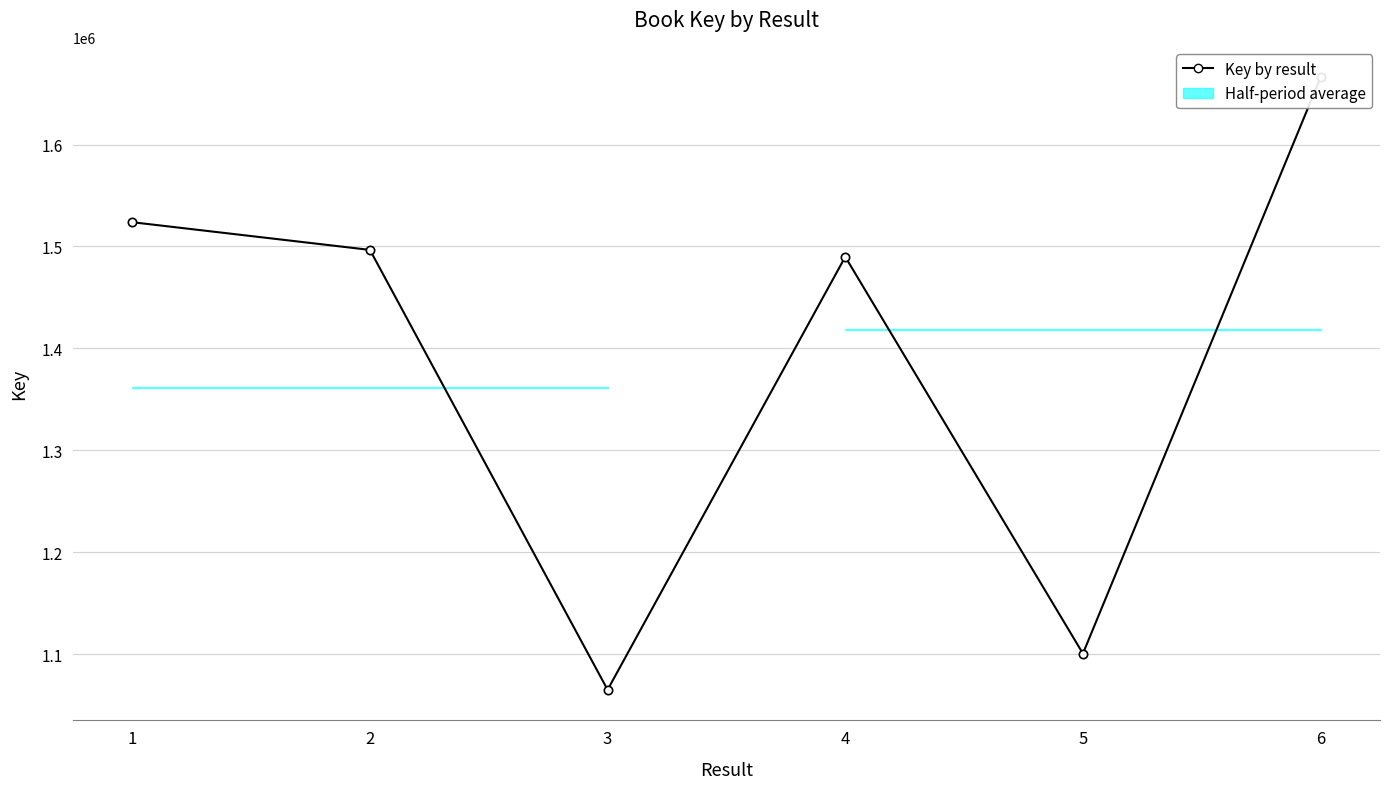

Where does the data first go above 1496626?

1